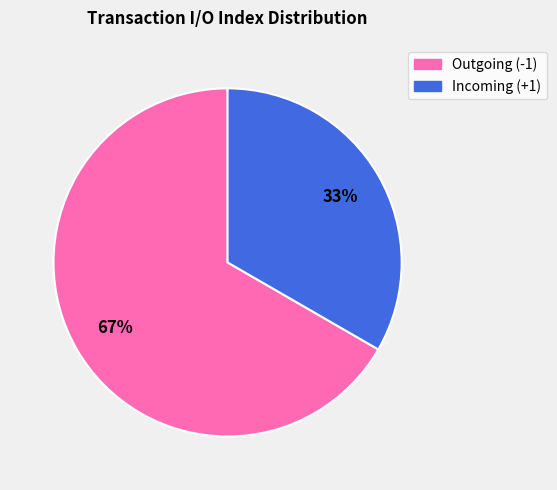

How many slices are in this pie chart?

2